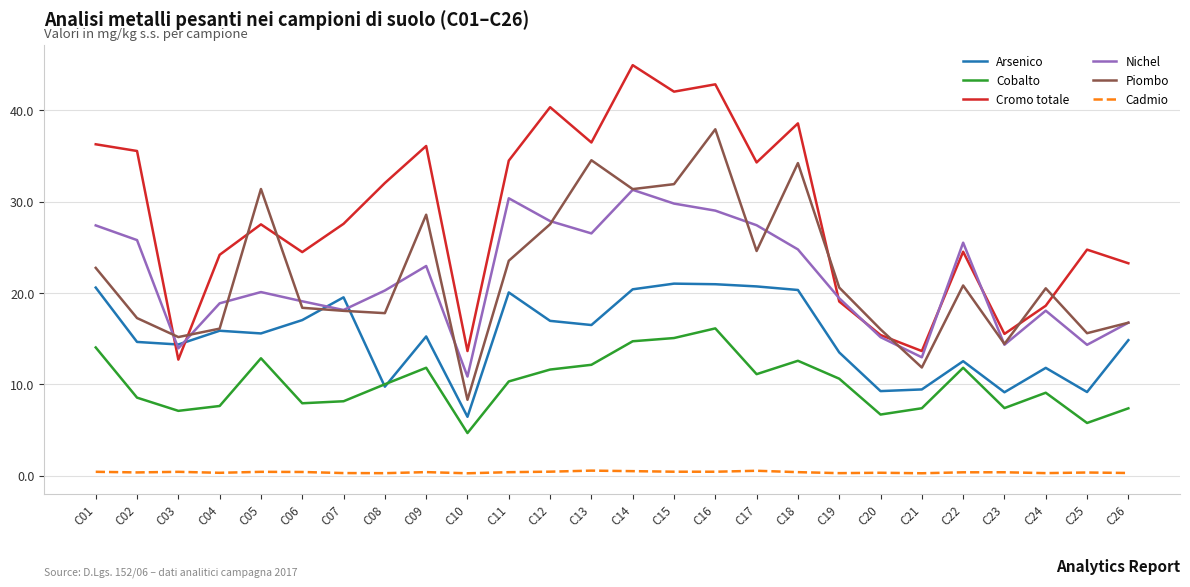

The Piombo series shows 35.0 at C22. True or false?

False